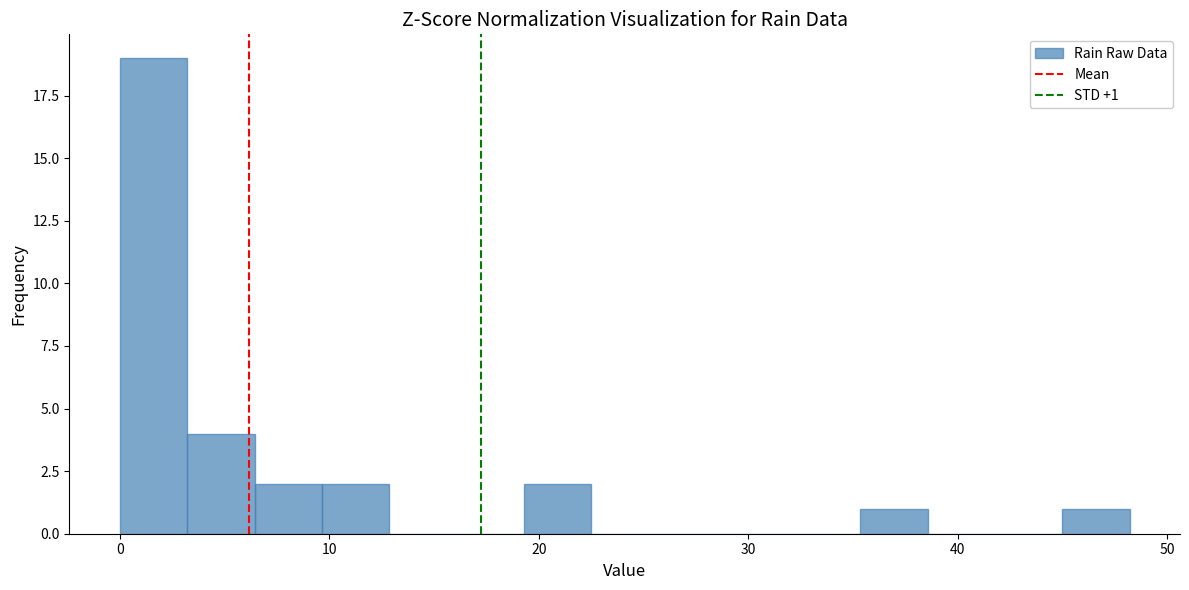

Read against the x-axis, roughly where is the centre of the tallest bar?

2